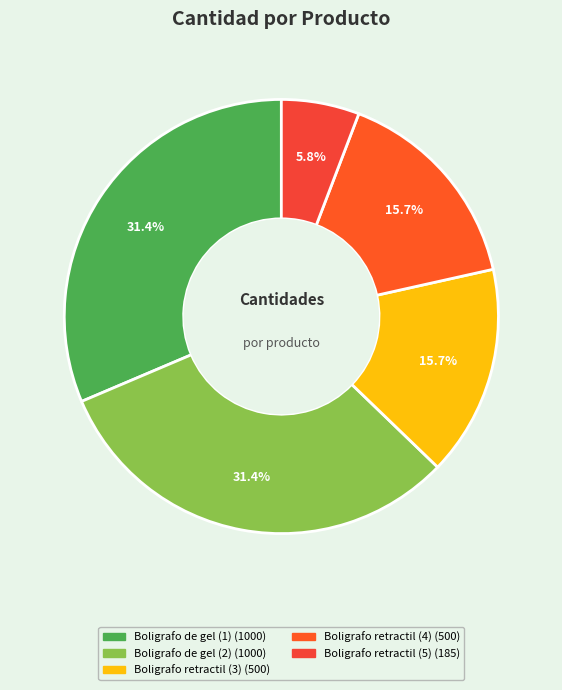

Is the sum of Boligrafo de gel (2) and Boligrafo de gel (1) greater than half?

Yes